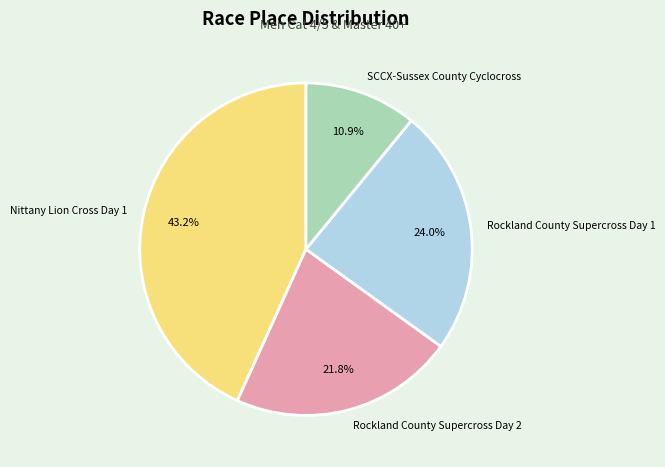

What percentage is the Nittany Lion Cross Day 1 slice, to the nearest percent?

43%